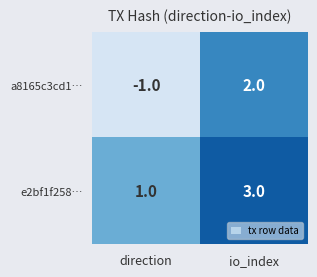

Which series has the widest spread of values?

a8165c3cd1…